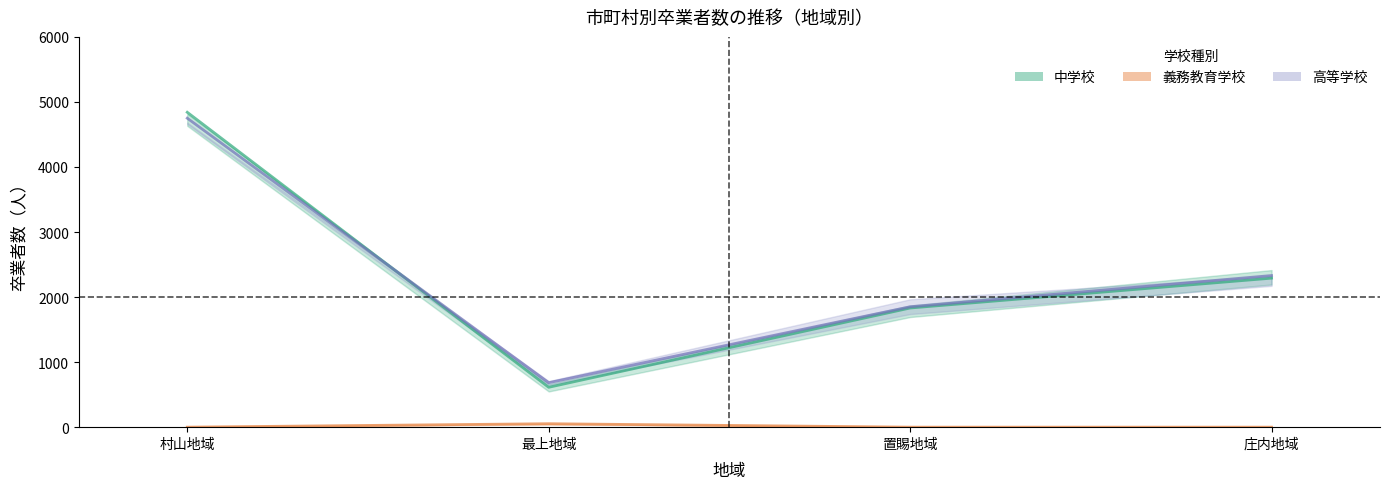

Which has a higher value, 村山地域 or 最上地域?

村山地域